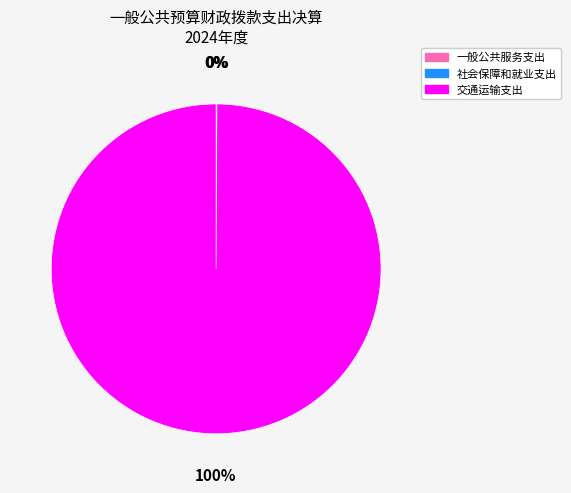

True or false: 交通运输支出 accounts for 100% of the total.

True